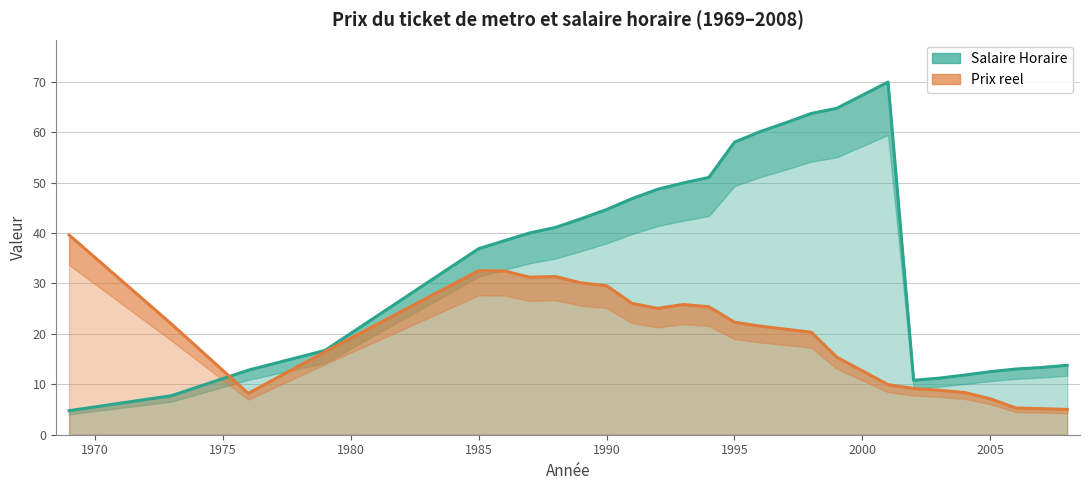

The Prix reel series shows 31.4 at 1988. True or false?

True